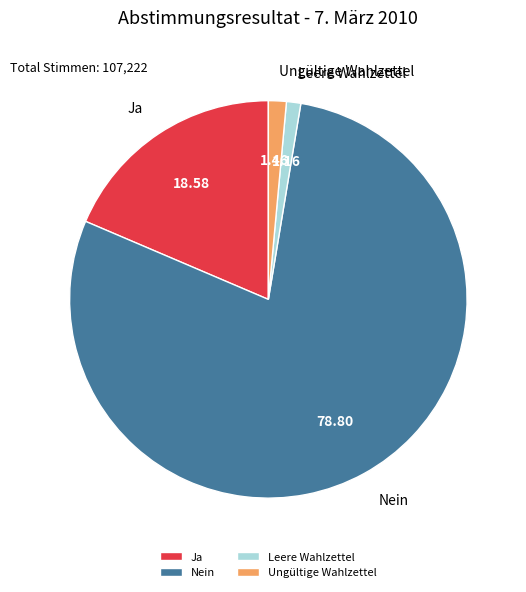

Is the sum of Nein and Ungültige Wahlzettel greater than half?

Yes